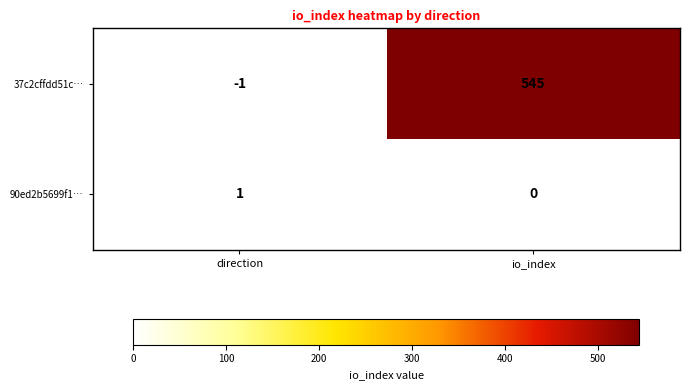

Reading left to right, list all the values displayed in this chart.

37c2cffdd51c…: -1	545
90ed2b5699f1…: 1	0